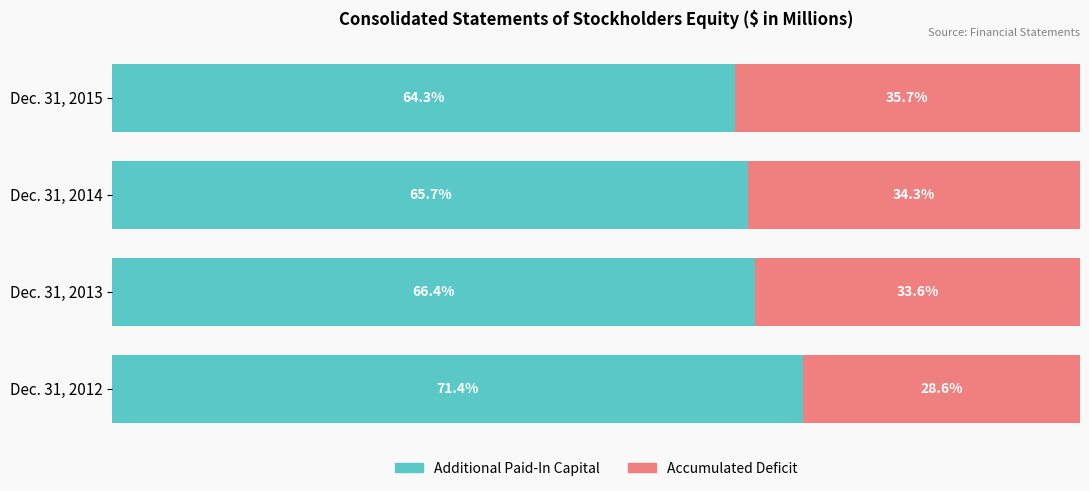

List the labels in order of Additional Paid-In Capital value, largest first.

Dec. 31, 2012, Dec. 31, 2013, Dec. 31, 2014, Dec. 31, 2015